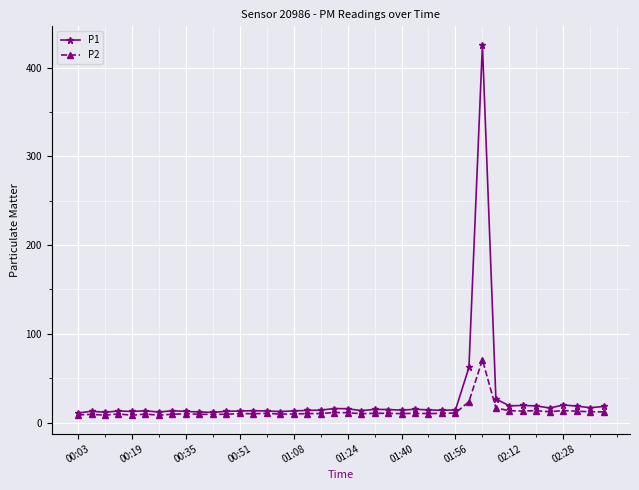

List the series in order of their peak value, lowest first.

P2, P1